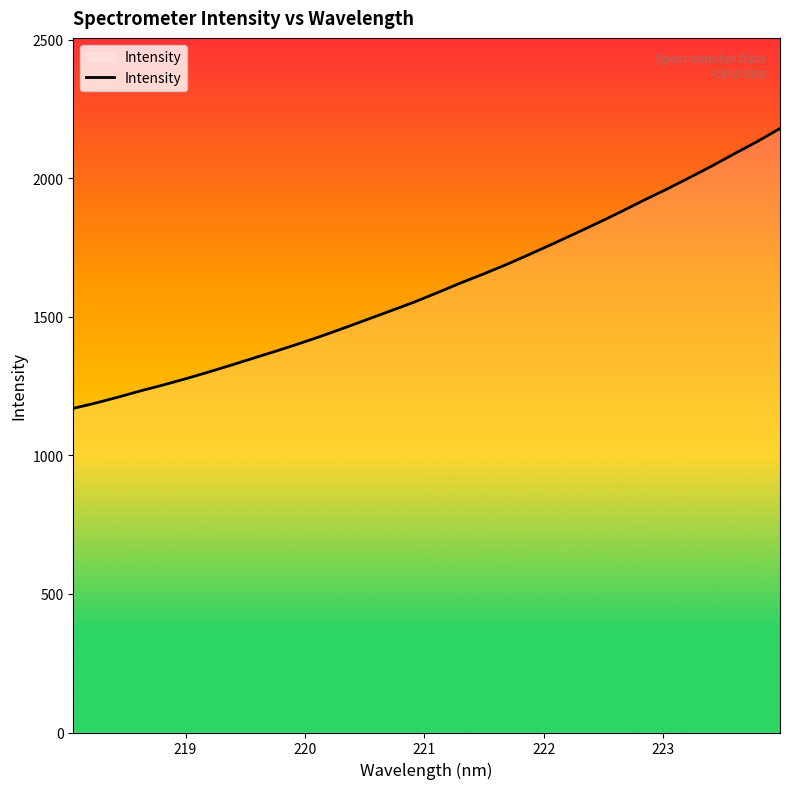

What is the minimum value shown in the chart?

1169.9